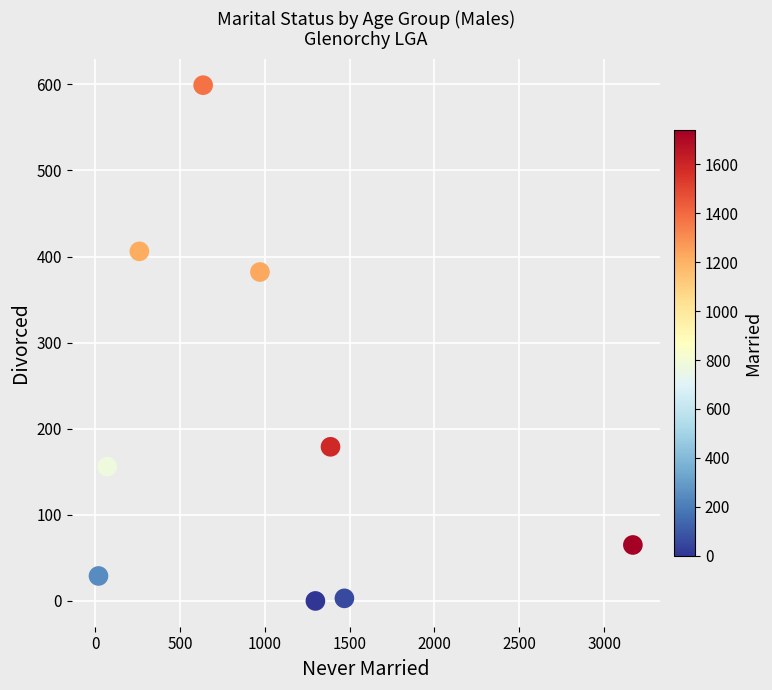

What is the average X value?

1031